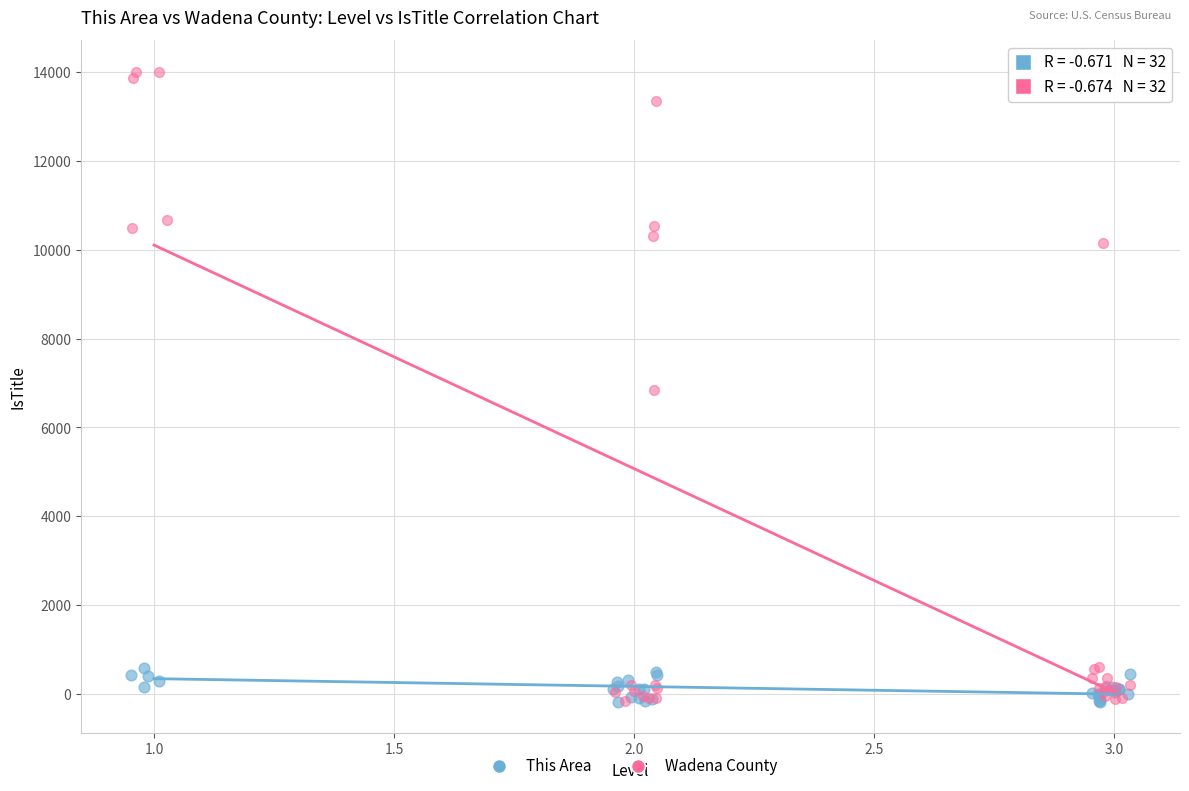

Which series has the widest spread of Y values?

Wadena County